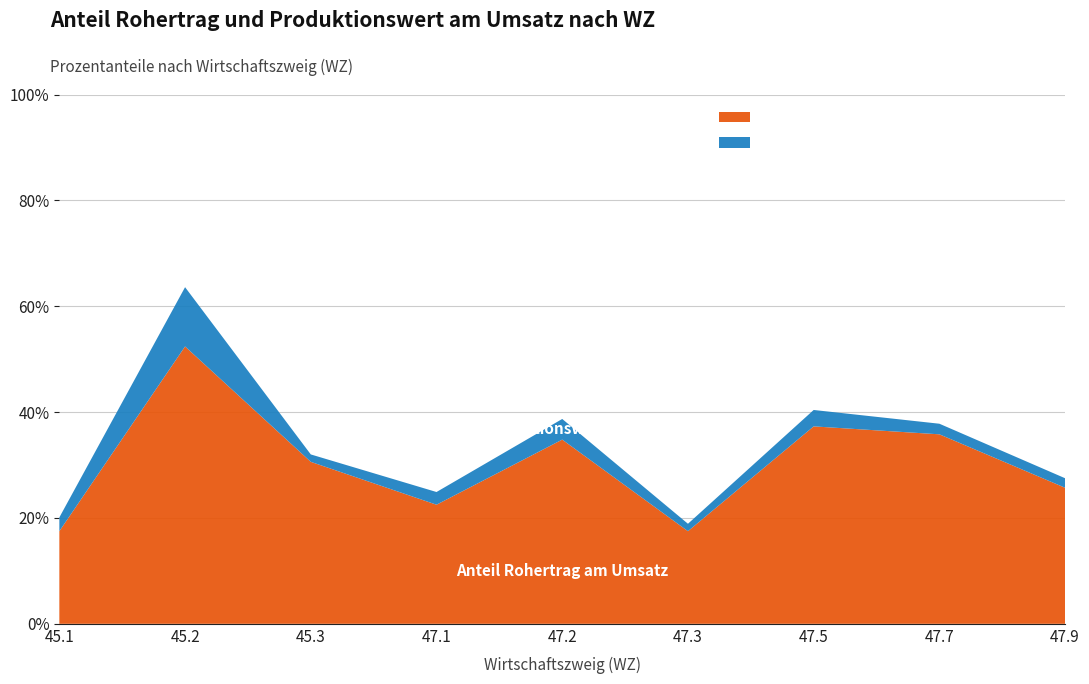

Reading right to left, what are all the values shown in this chart?

Anteil Rohertrag am Umsatz: 25.7	35.8	37.3	17.5	34.8	22.5	30.6	52.4	17.5
Anteil Produktionswert am Umsatz: 27.5	37.8	40.4	18.9	38.7	24.9	32.0	63.6	20.1